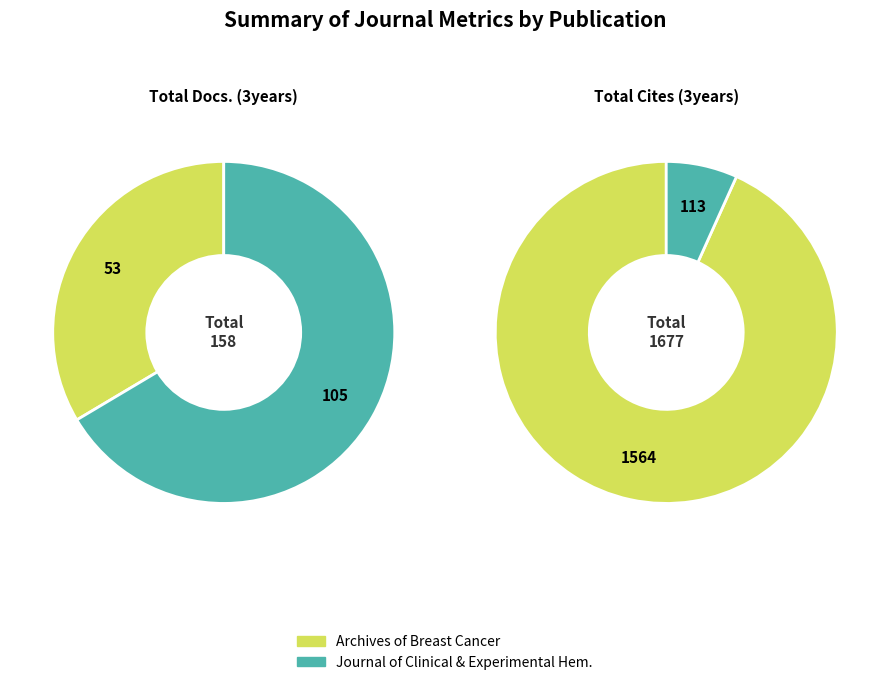

Which category has the smallest portion of the pie?

Archives of Breast Cancer